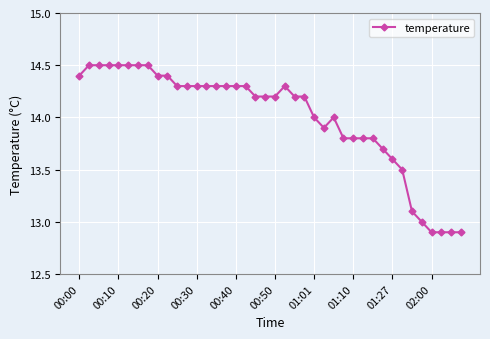

What is the value of the 18th point from the left?

14.3